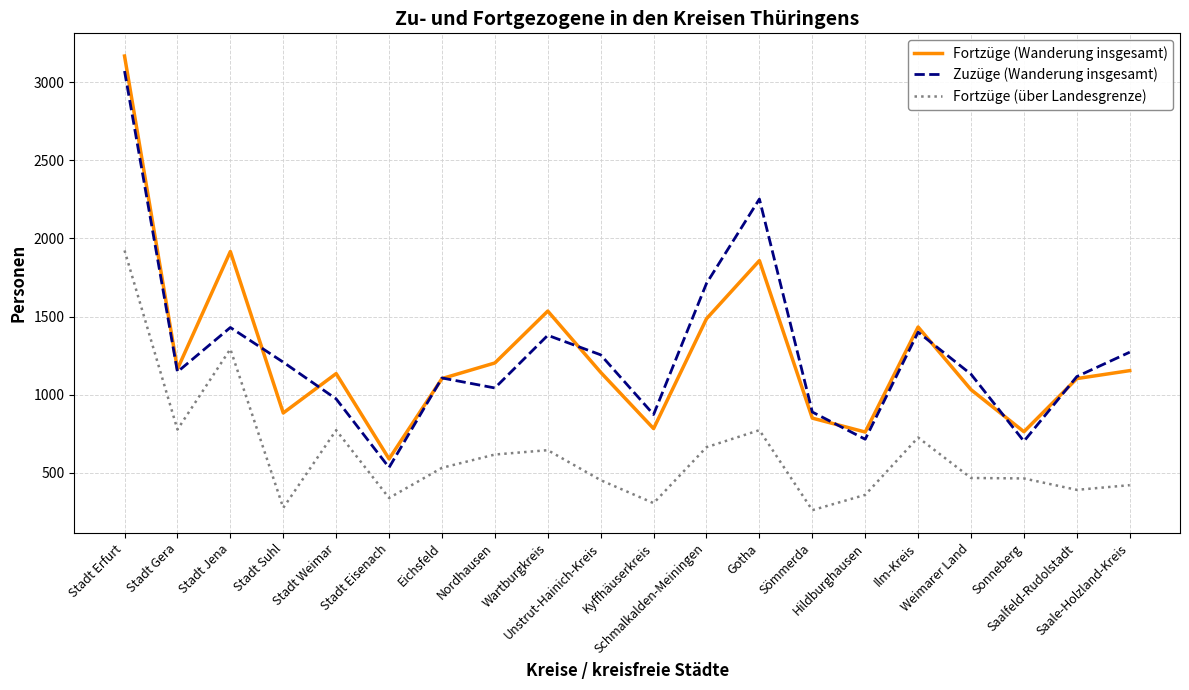

What is the sum of the Zuzüge (Wanderung insgesamt) values at Stadt Eisenach and Saalfeld-Rudolstadt?

1650